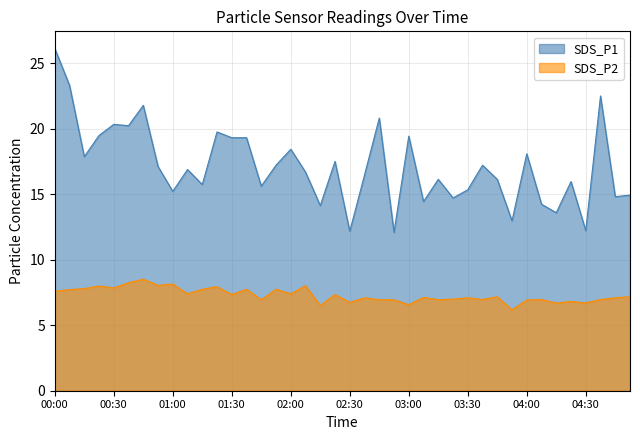

Rank the series by their average value, from lowest to highest.

SDS_P2, SDS_P1